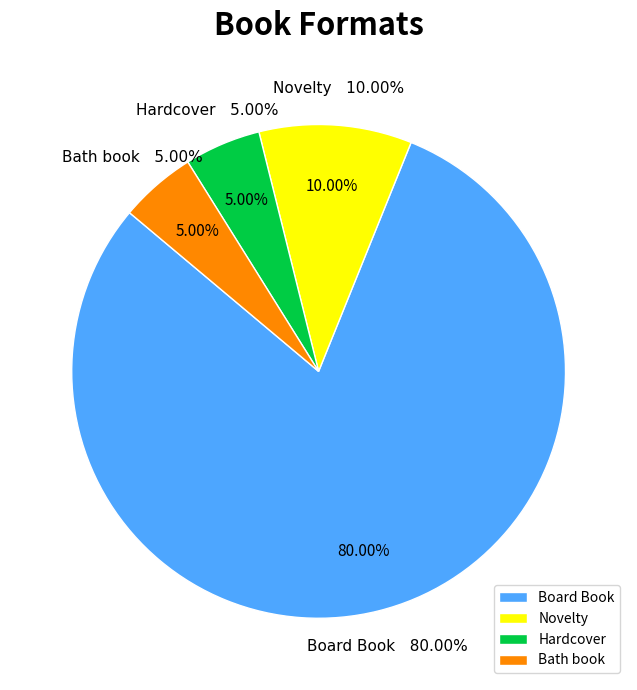

How many slices are in this pie chart?

4